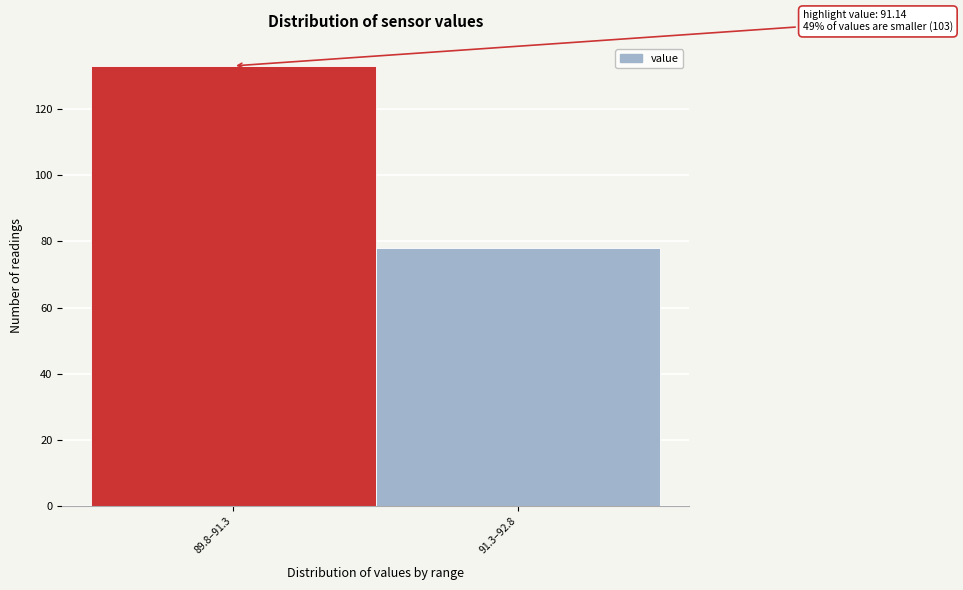

Reading left to right, what are all the values shown in this chart?

89.8–91.3=133	91.3–92.8=78